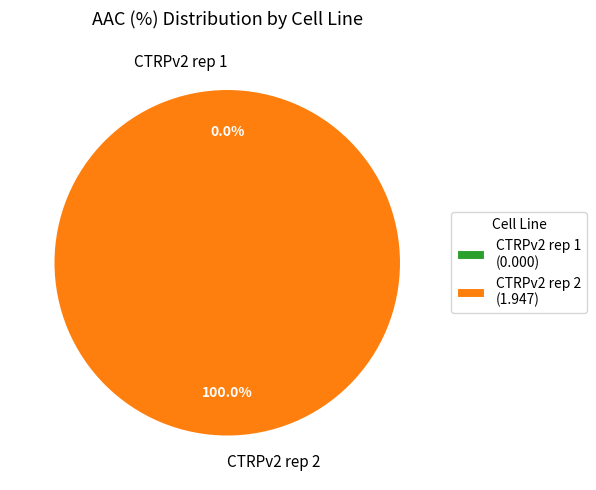

Is CTRPv2 rep 2 the majority of the pie?

Yes